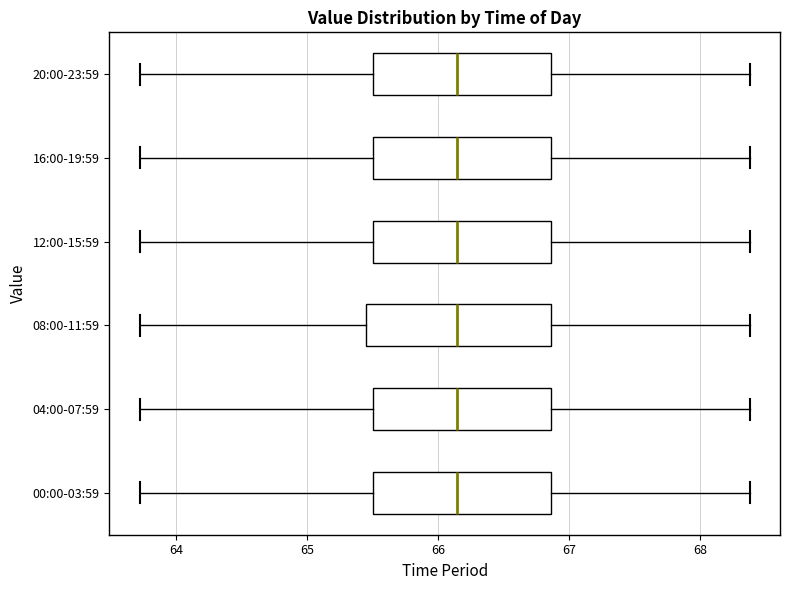

Where does the median line of the box for 04:00-07:59 sit on the x-axis? The values are not printed on the chart, so give them approximately, as read against the axis.

66.1